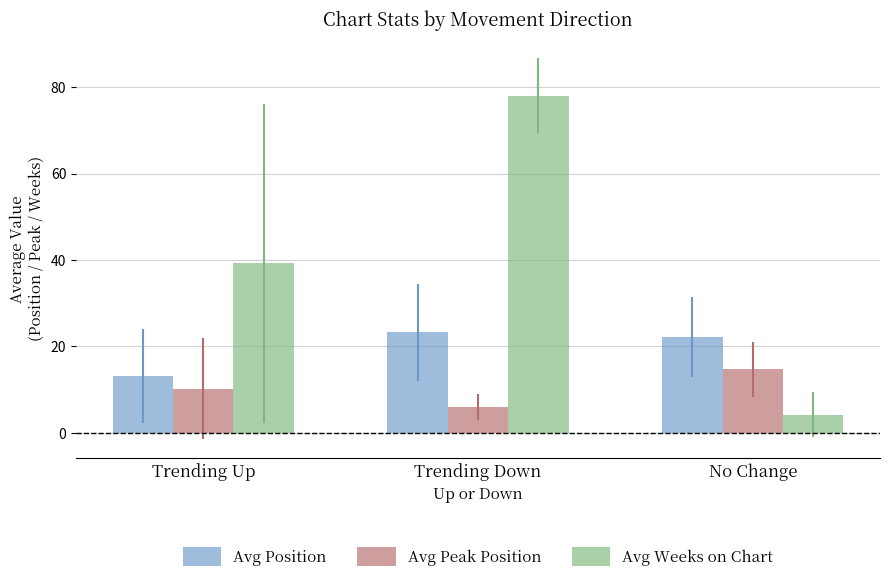

Between Trending Up and No Change, which series saw the biggest shift?

Avg Weeks on Chart